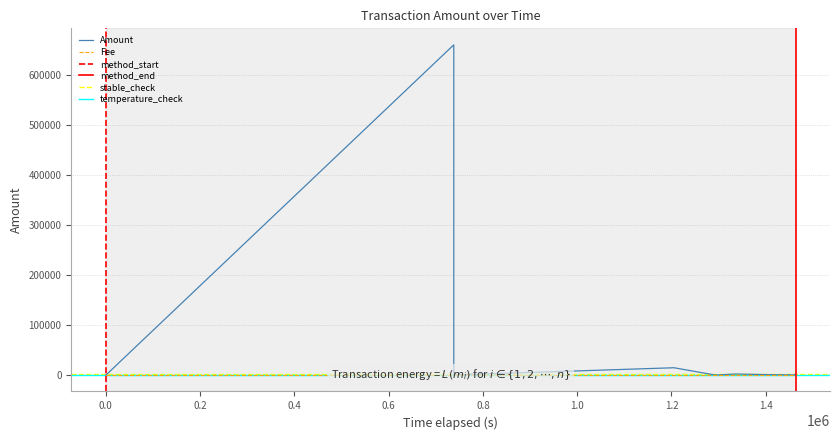

What is the difference between the second highest and second lowest values in the Amount series?

14395.6